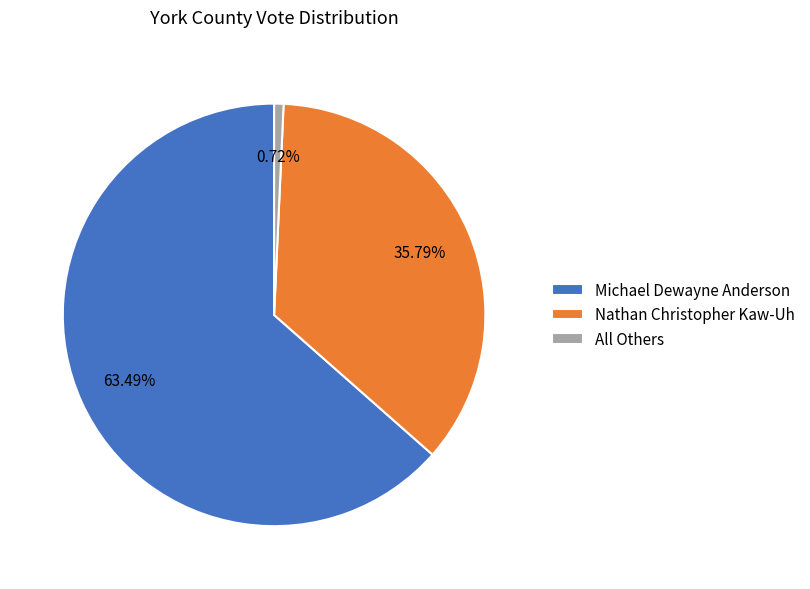

To the nearest percent, what percentage of the pie is All Others?

1%